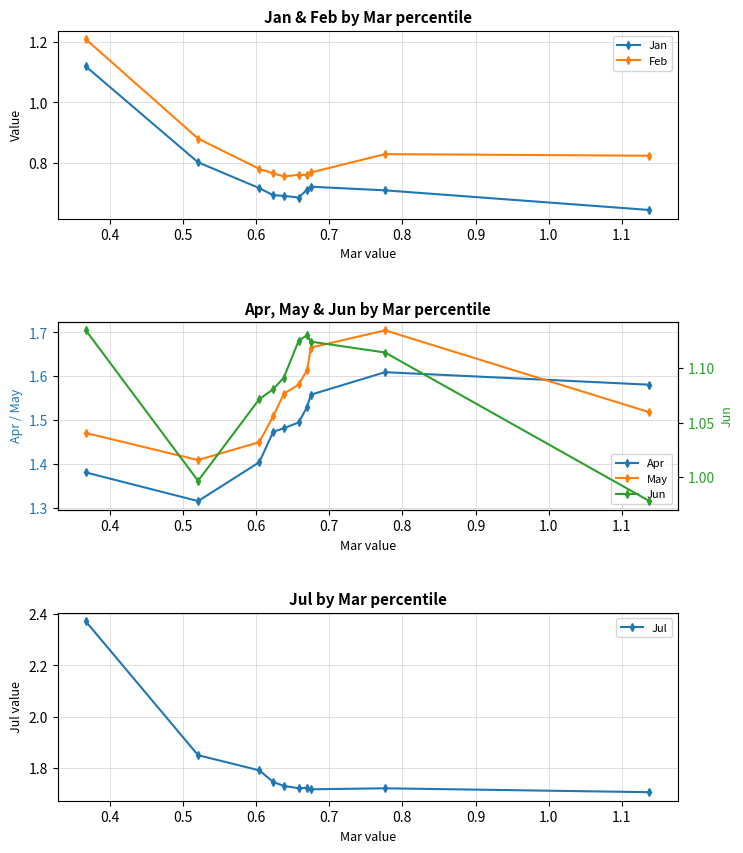

How many distinct data groups are displayed?

6